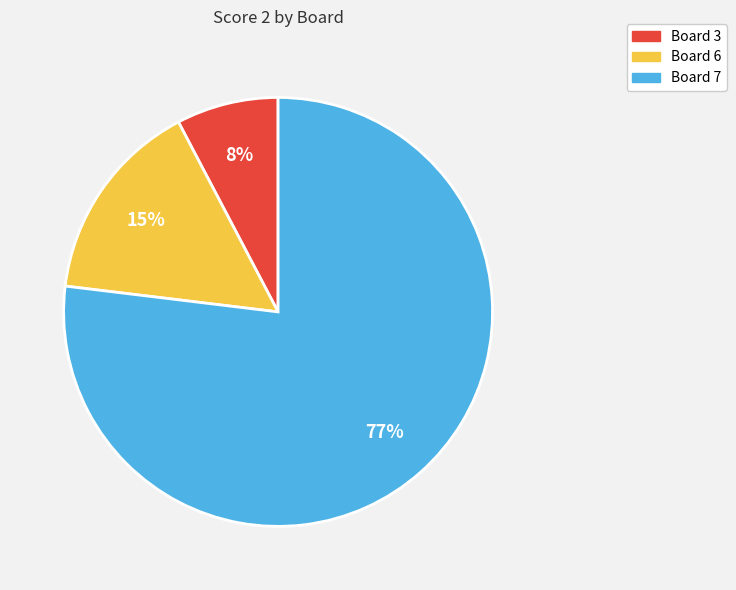

The Board 3 slice represents 8% of the pie. True or false?

True